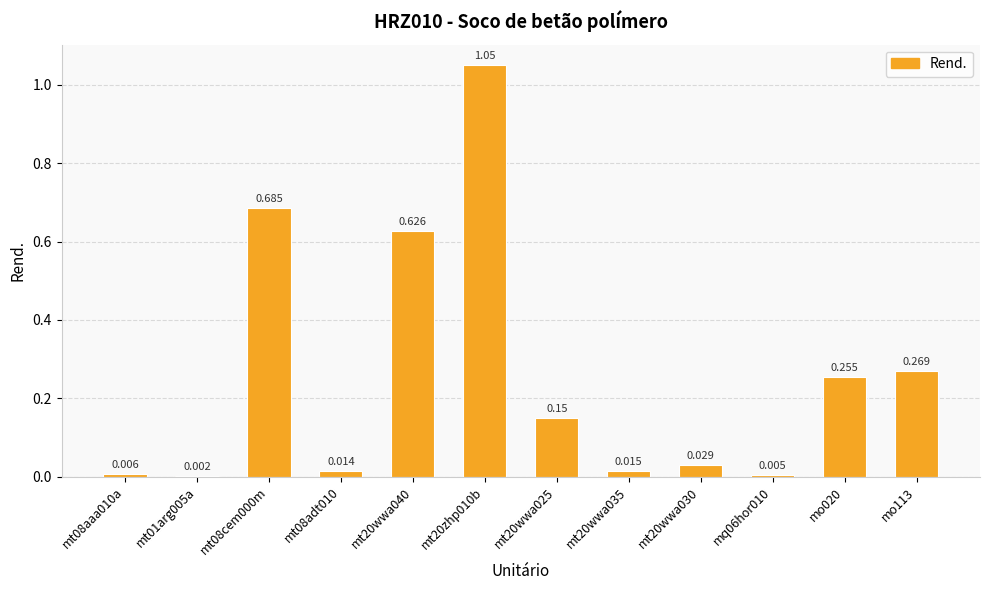

Does the chart contain stacked bars?

No